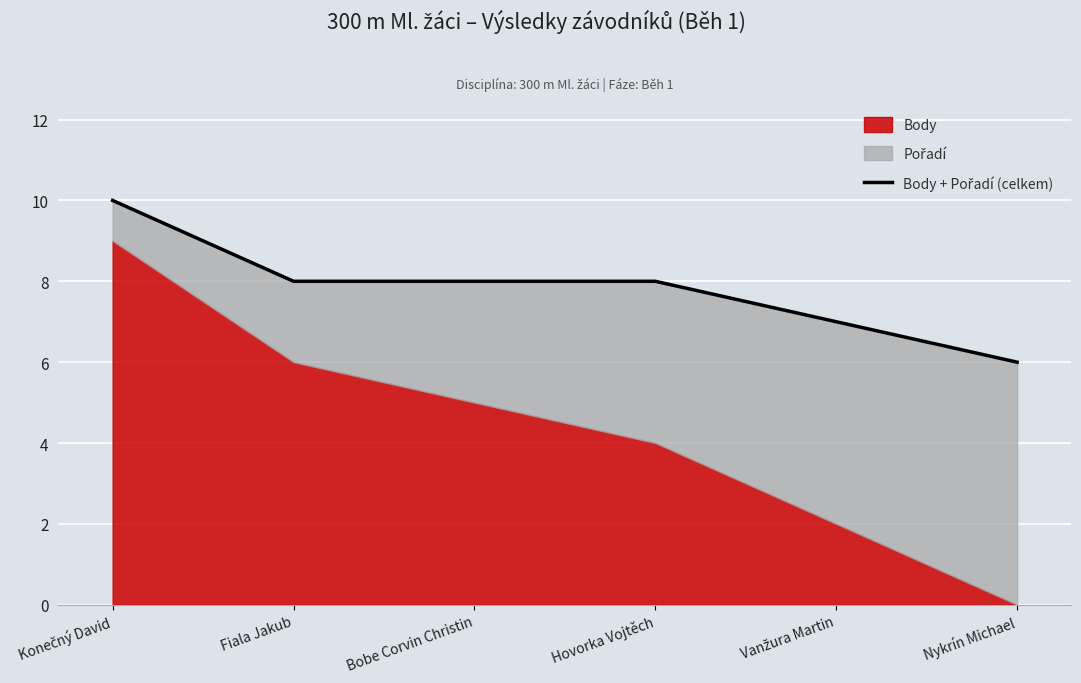

How many data points are less than 8?

2